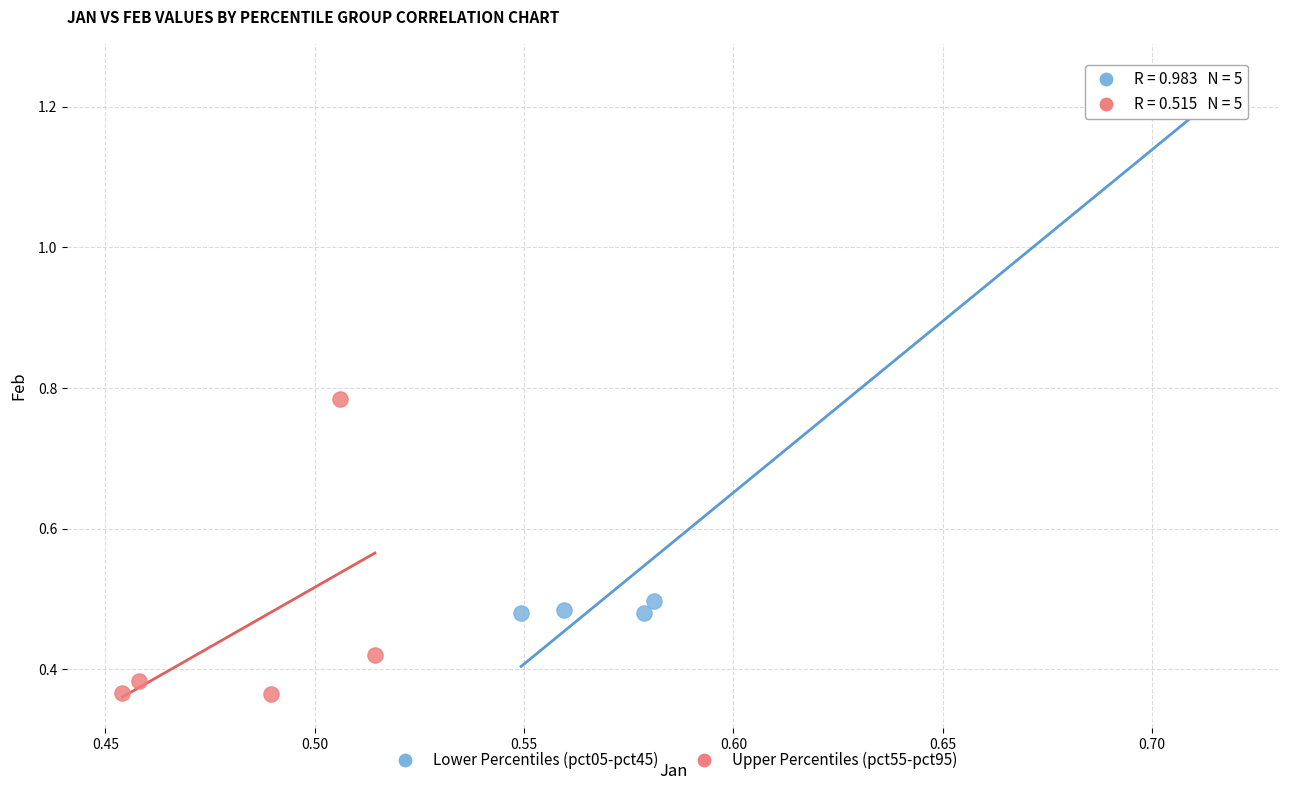

Which series reaches the minimum Y coordinate?

Upper Percentiles (pct55-pct95)